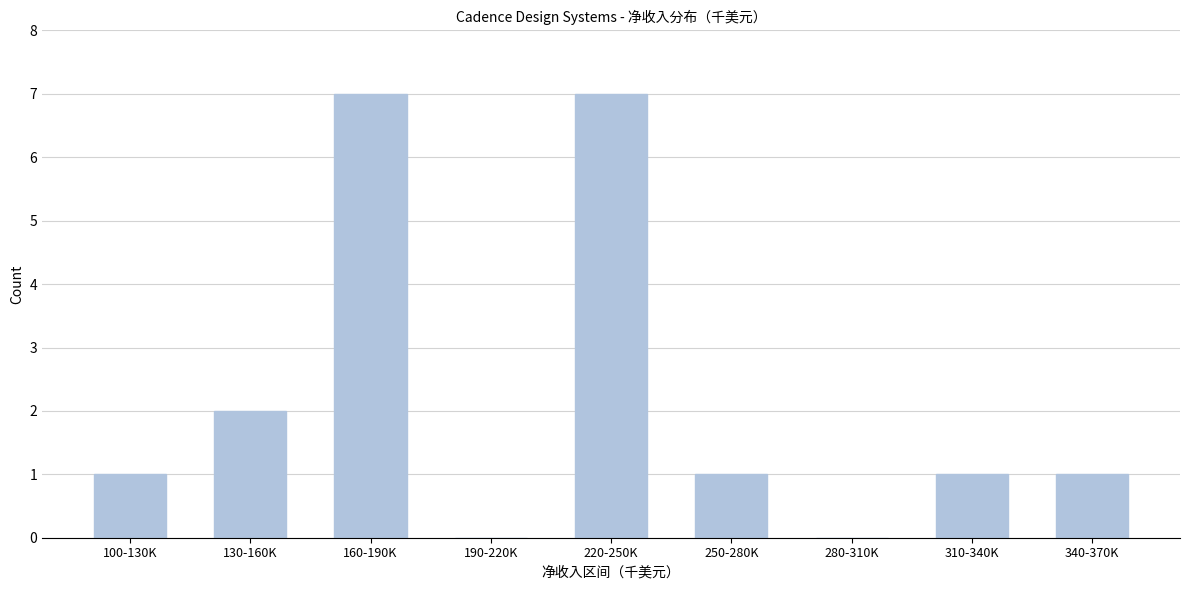

Reading left to right, extract all data points from this chart.

100-130K=1	130-160K=2	160-190K=7	190-220K=0	220-250K=7	250-280K=1	280-310K=0	310-340K=1	340-370K=1